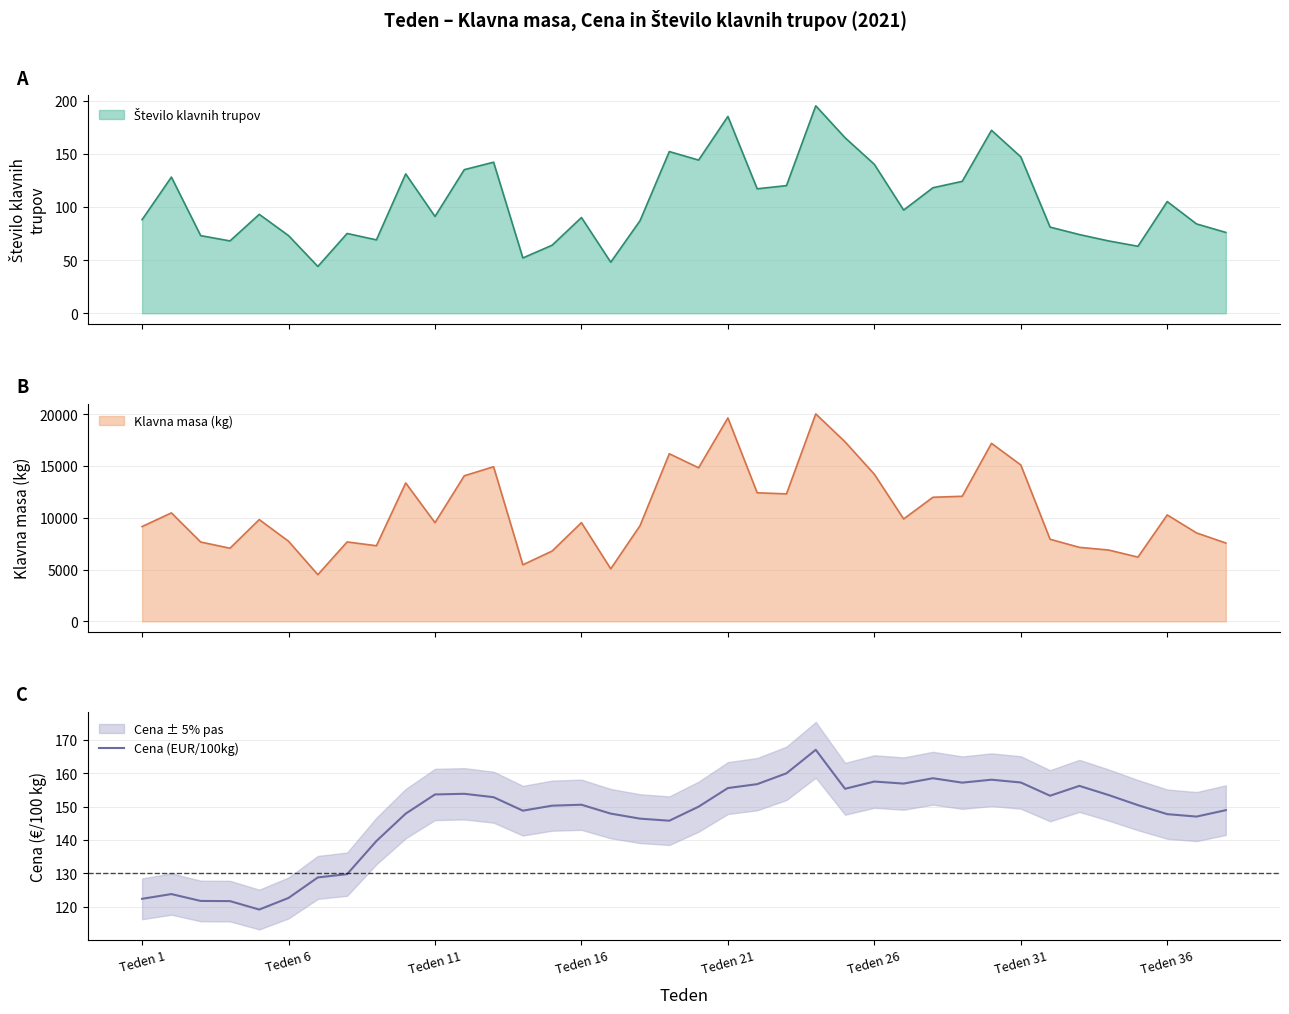

True or false: Cena (EUR/100kg) has a value of 147.7 at Teden 36.

True